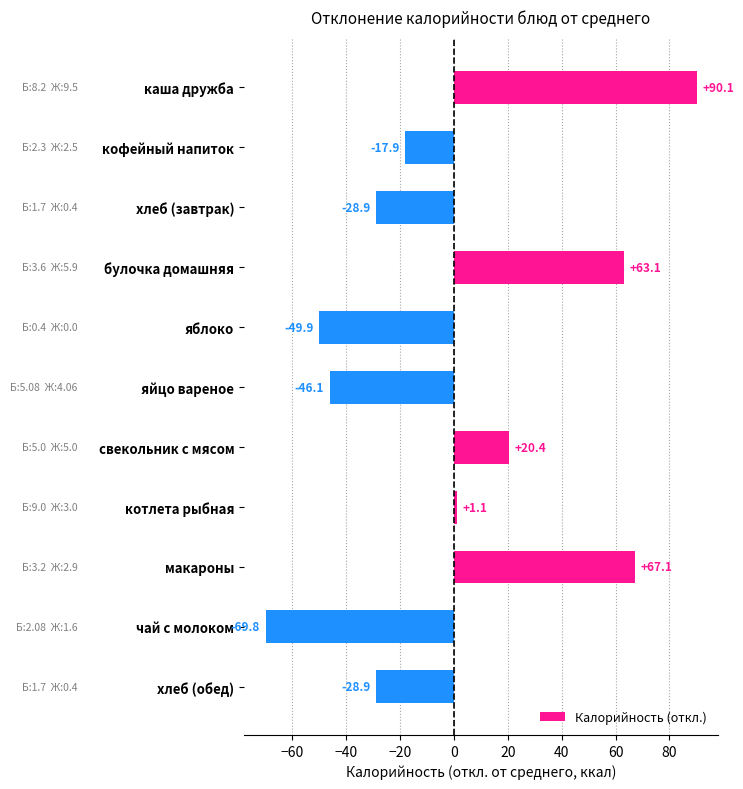

True or false: the data shows 35.0 at макароны.

False